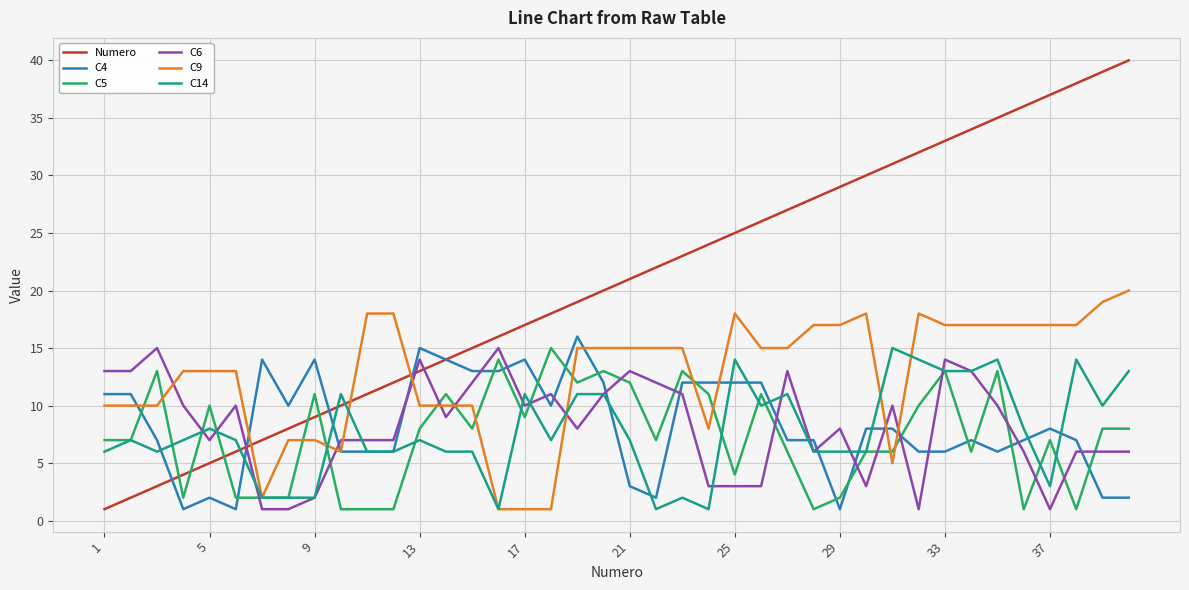

Which series has the widest spread of values?

Numero